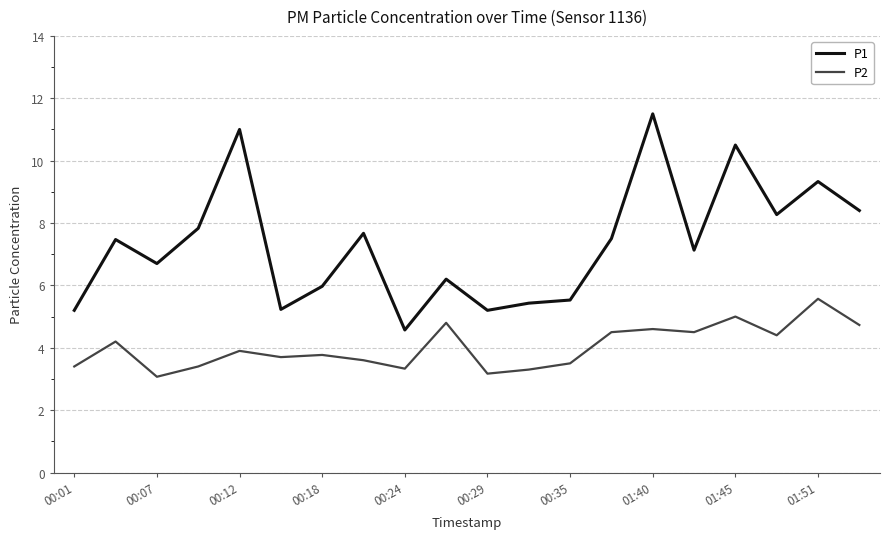

Rank the series by their average value, from highest to lowest.

P1, P2